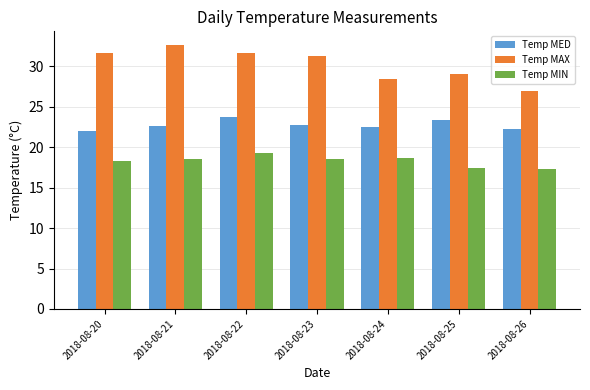

Which series has the largest range (max minus min)?

Temp MAX